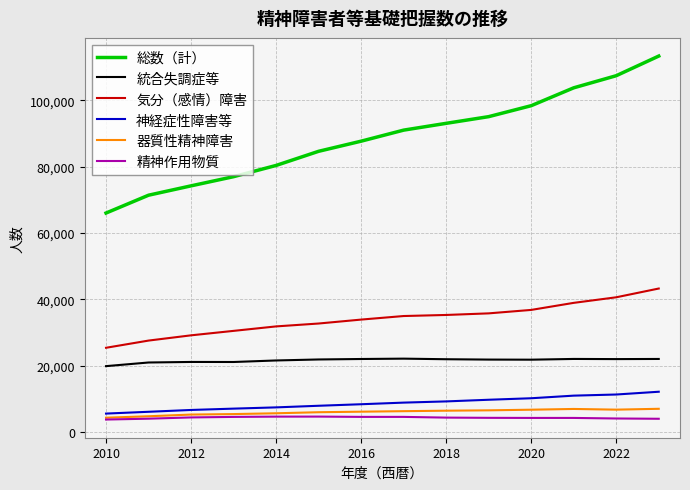

Which series has the largest range (max minus min)?

総数（計）